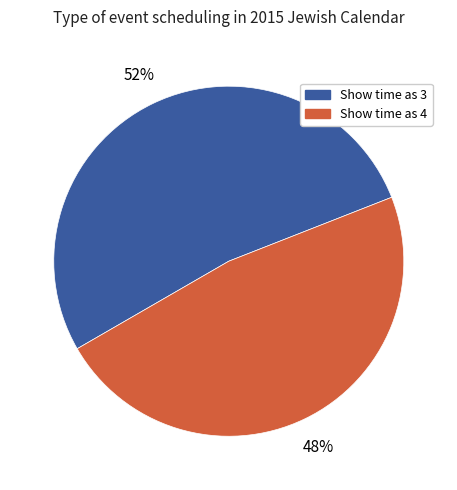

Is the sum of Show time as 4 and Show time as 3 greater than half?

Yes